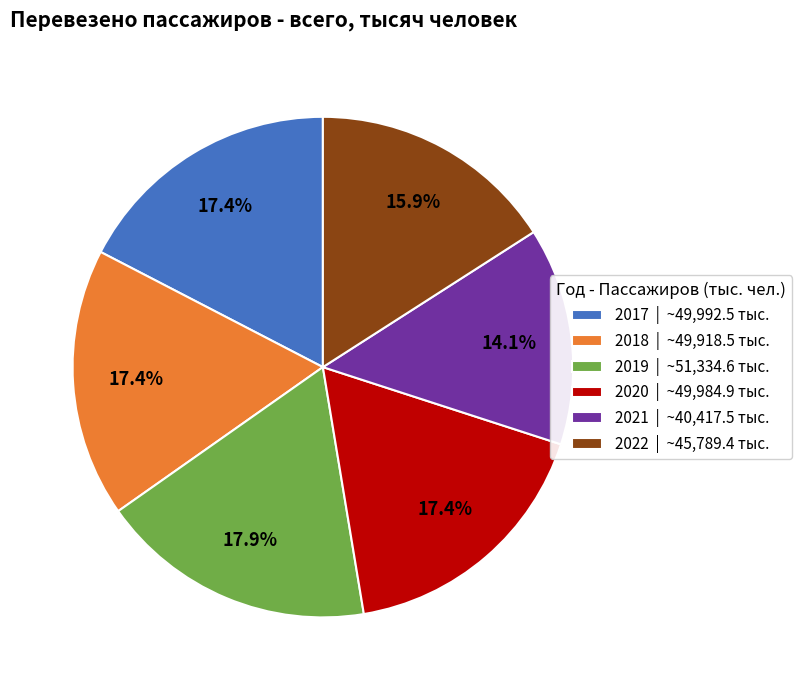

What is the ratio of the value at 2019 | ~51,334.6 тыс. to the value at 2017 | ~49,992.5 тыс.?

1.0